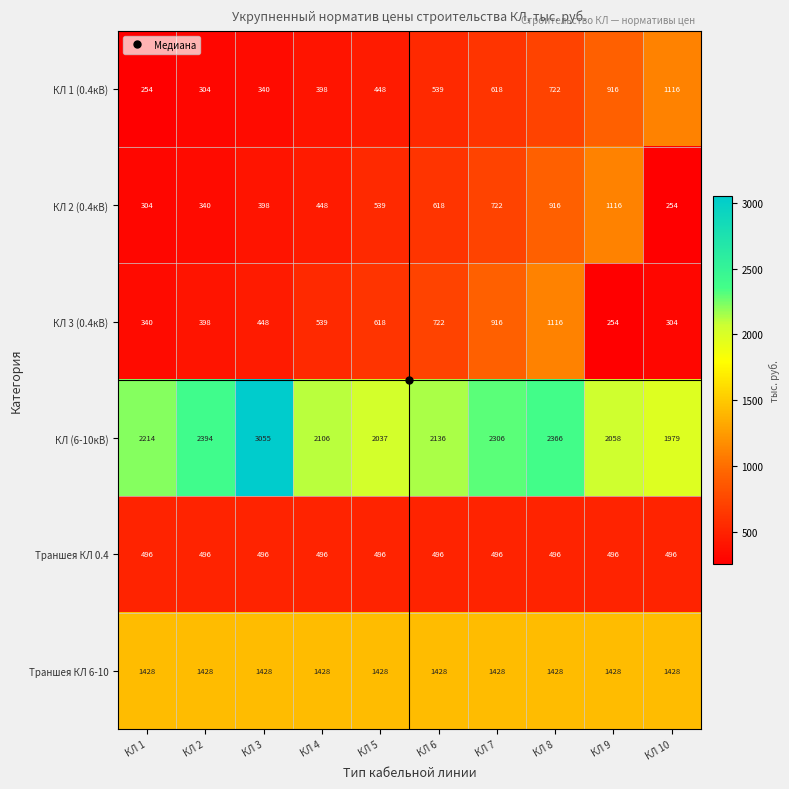

What is the average value of the КЛ 2 (0.4кВ) series?

566